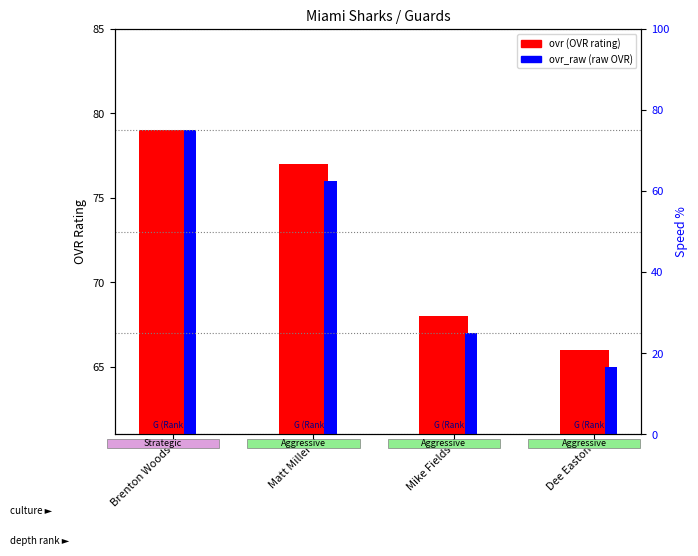

What is the sum of all ovr values?

290